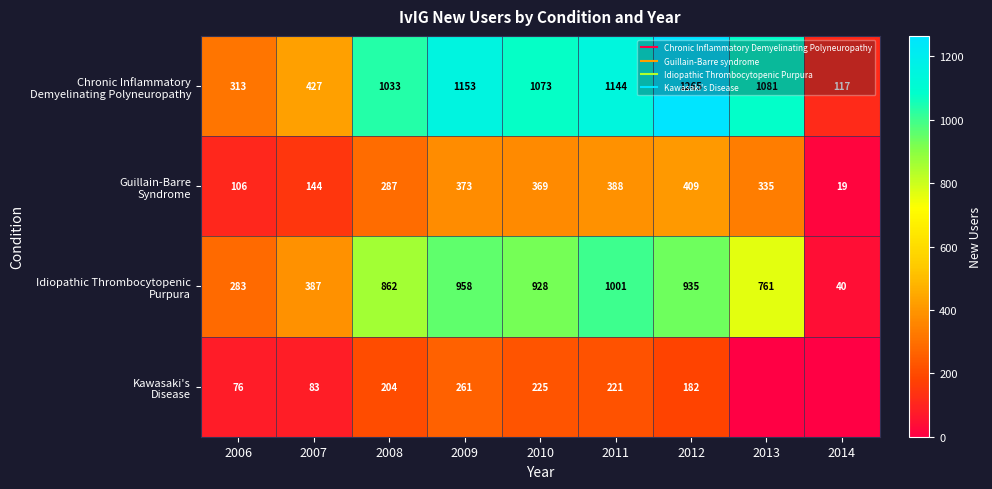

How many distinct data groups are displayed?

4